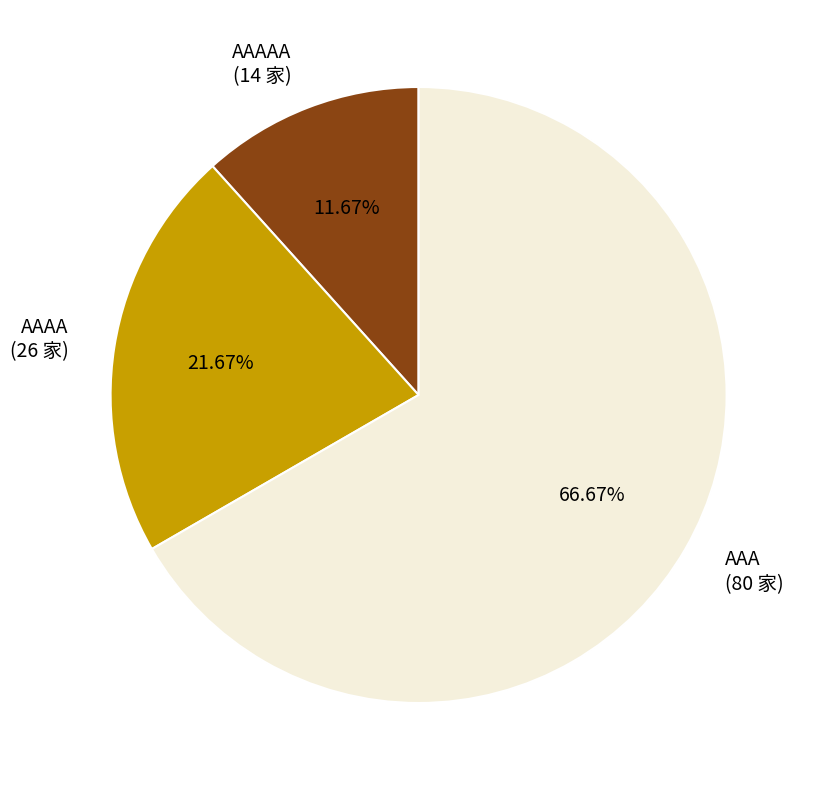

Which category has the smallest portion of the pie?

AAAAA (14 家)